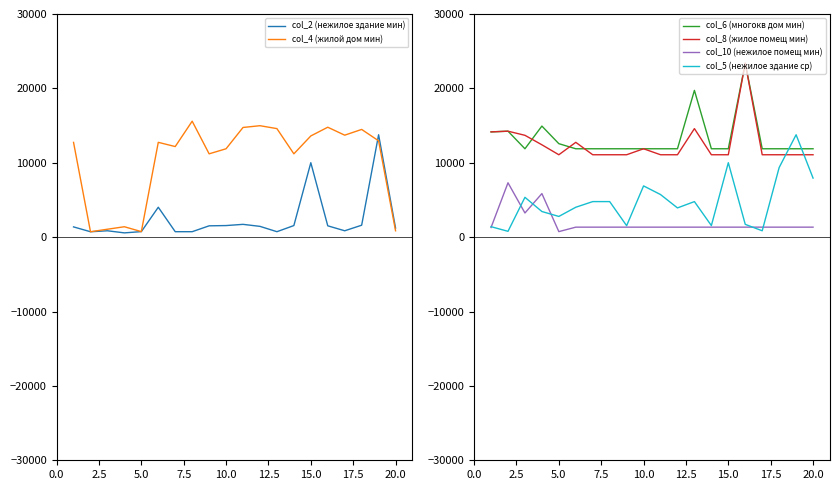

Reading left to right, list all the values displayed in this chart.

col_2 (нежилое здание мин): 1377.2	725.3	854.8	573.1	742.3	4019.1	732.2	732.2	1520.6	1556.4	1718.9	1448.0	732.2	1556.4	10007.5	1522.5	855.9	1603.6	13764.3	1220.9
col_4 (жилой дом мин): 12738.2	725.3	1064.5	1398.2	742.3	12746.0	12178.4	15589.8	11200.1	11881.7	14745.4	14981.4	14590.3	11200.1	13606.0	14777.3	13709.1	14480.9	12949.9	855.9
col_6 (многокв дом мин): 14150.7	14244.8	11881.7	14932.4	12565.9	11881.7	11881.7	11881.7	11881.7	11881.7	11881.7	11881.7	19731.6	11881.7	11881.7	23390.4	11881.7	11881.7	11881.7	11881.7
col_8 (жилое помещ мин): 14150.7	14244.8	13690.8	12415.9	11077.1	12746.0	11077.1	11077.1	11077.1	11881.7	11077.1	11077.1	14590.3	11077.1	11077.1	23390.4	11077.1	11077.1	11077.1	11077.1
col_10 (нежилое помещ мин): 1295.4	7308.3	3247.5	5854.4	742.3	1342.4	1342.4	1342.4	1342.4	1342.4	1342.4	1342.4	1342.4	1342.4	1342.4	1342.4	1342.4	1342.4	1342.4	1342.4
col_5 (нежилое здание ср): 1406.7	782.9	5353.2	3445.5	2783.1	4019.1	4778.6	4778.6	1539.4	6887.9	5726.2	3929.2	4778.6	1556.4	10007.5	1716.6	855.9	9358.3	13764.3	7940.8